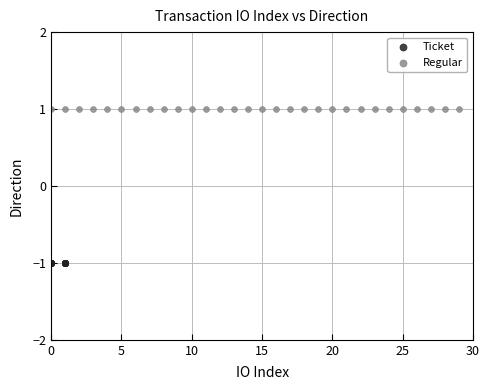

What are all the series names shown in the legend?

Ticket, Regular